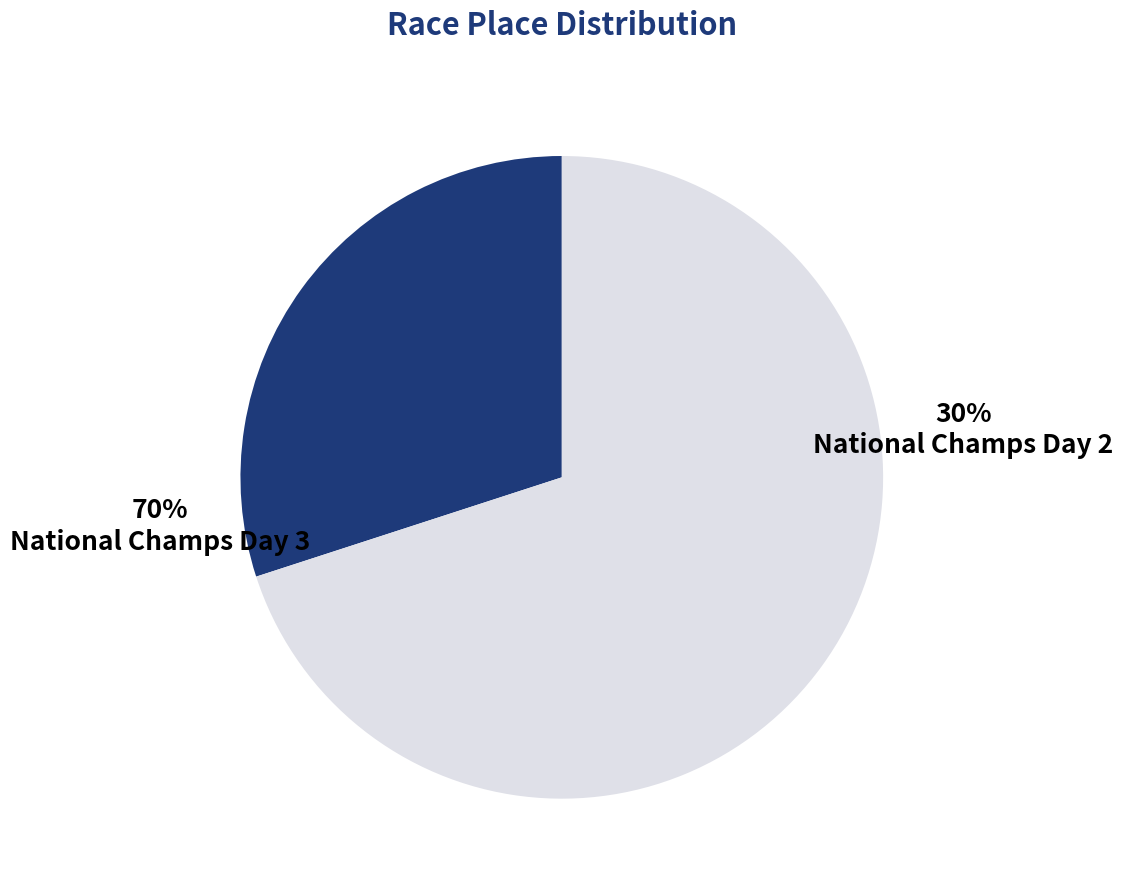

Does National Champs Day 3 account for over 50% of the chart?

Yes